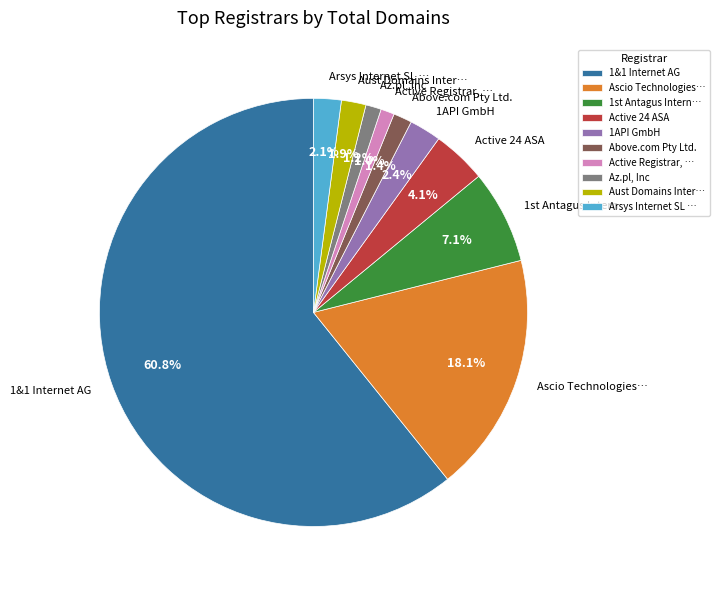

What percentage is the Above.com Pty Ltd. slice, to the nearest percent?

1%